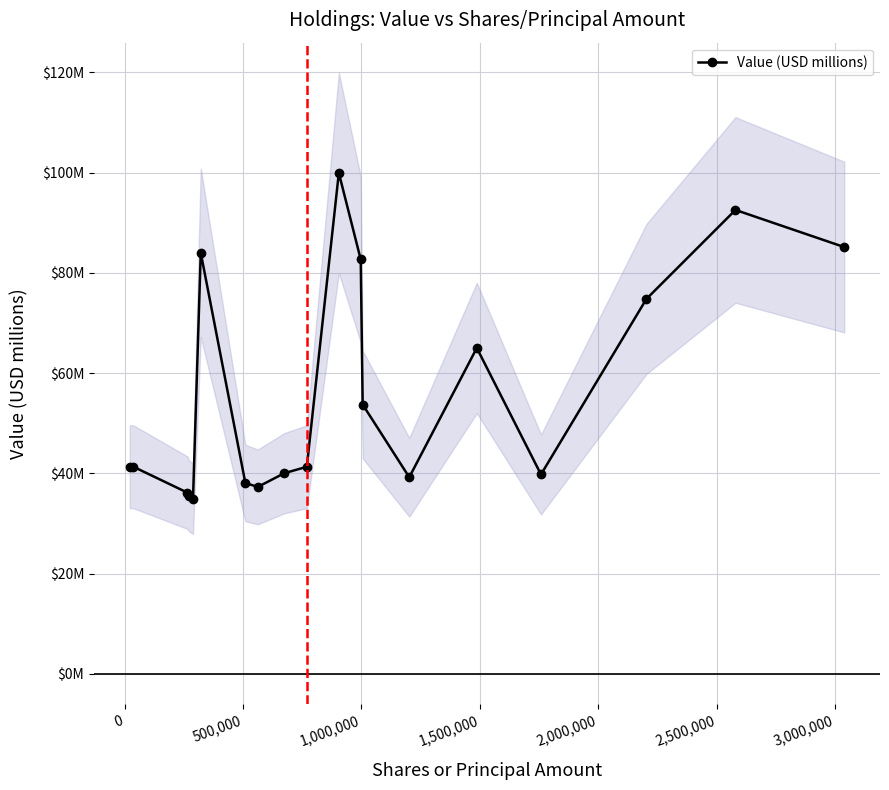

Reading left to right, what are all the values shown in this chart?

41.3	41.3	36.2	35.6	34.9	84.0	38.1	37.3	40.0	41.3	99.9	82.7	53.7	39.2	65.0	39.8	74.8	92.5	85.1